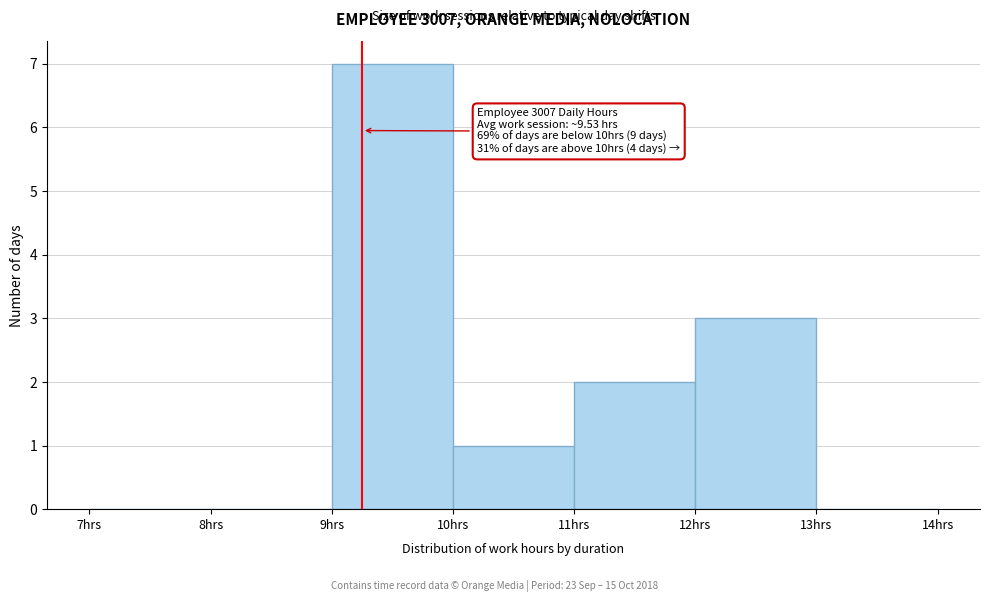

Which range on the x-axis has the tallest bar?

9 to 10